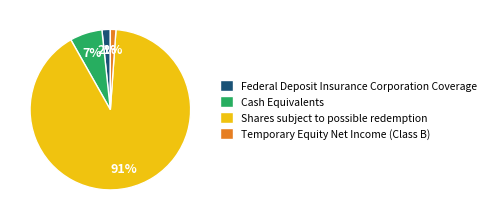

To the nearest percent, what is the combined percentage of Shares subject to possible redemption and Cash Equivalents?

97%